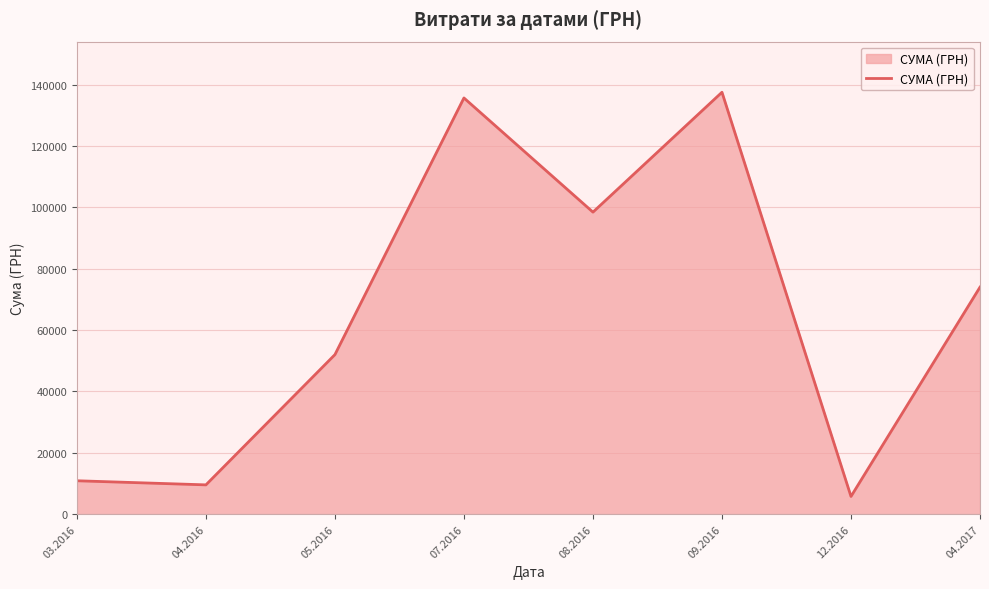

At which label does the data first exceed 73981?

07.2016